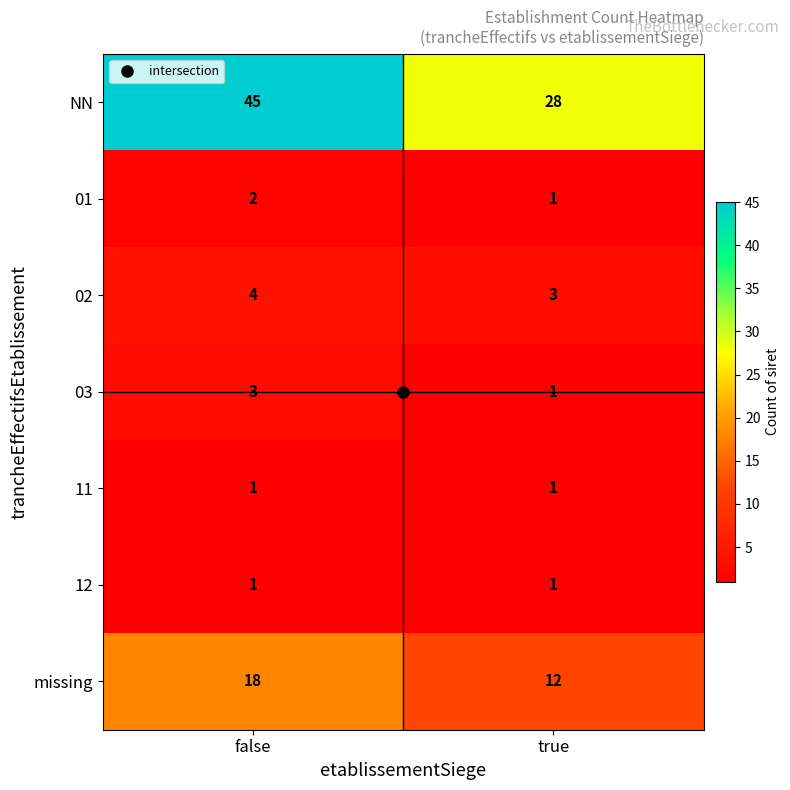

Which series has the largest range (max minus min)?

NN